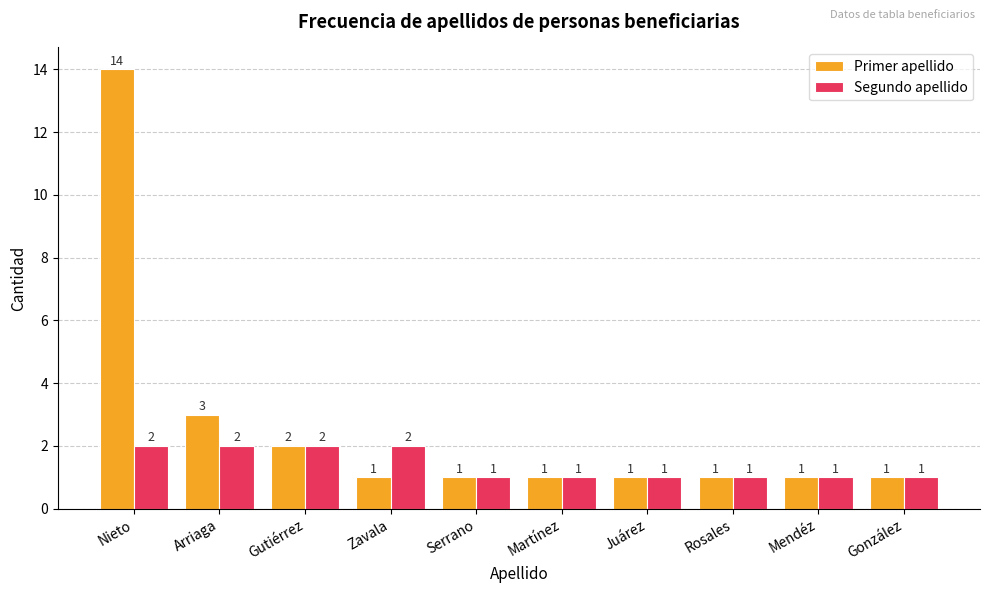

Which series has the largest total across all categories?

Primer apellido